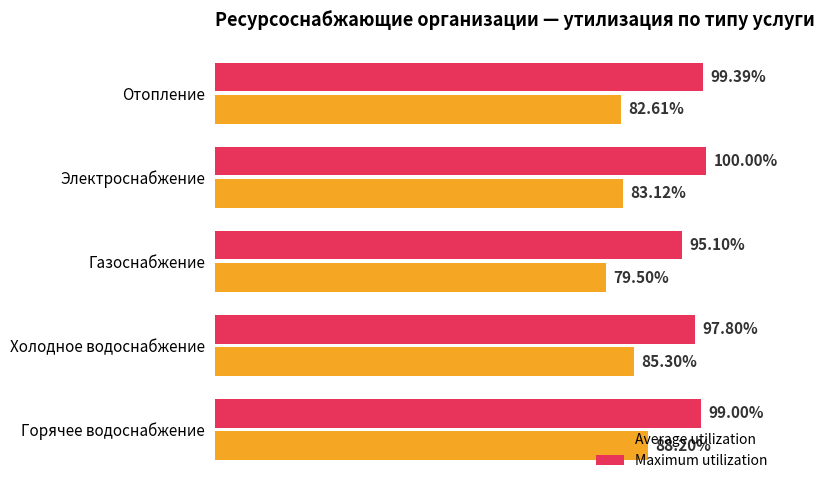

Which series has the largest range (max minus min)?

Average utilization